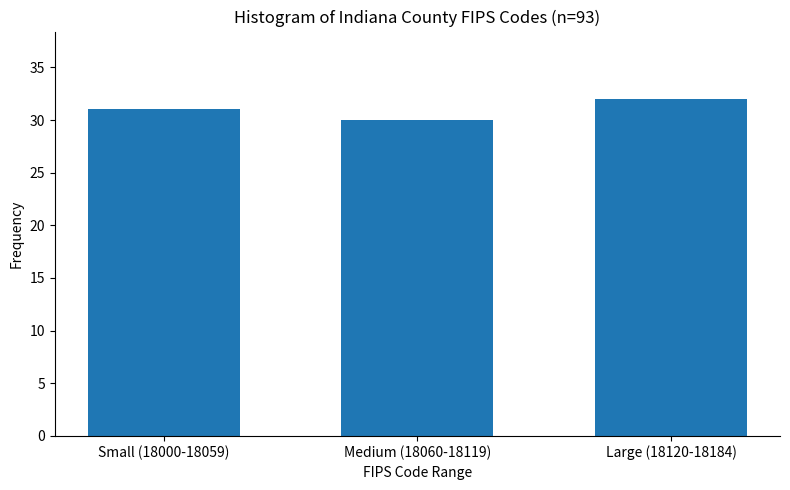

Reading left to right, what are all the values shown in this chart?

Small (18000-18059)=31	Medium (18060-18119)=30	Large (18120-18184)=32